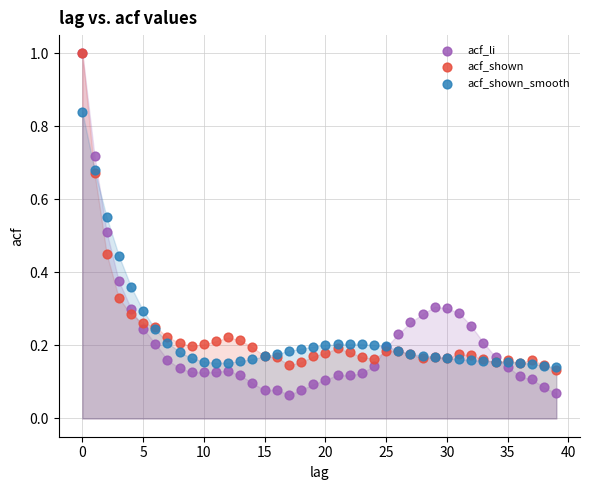

Which series has the widest spread of Y values?

acf_li